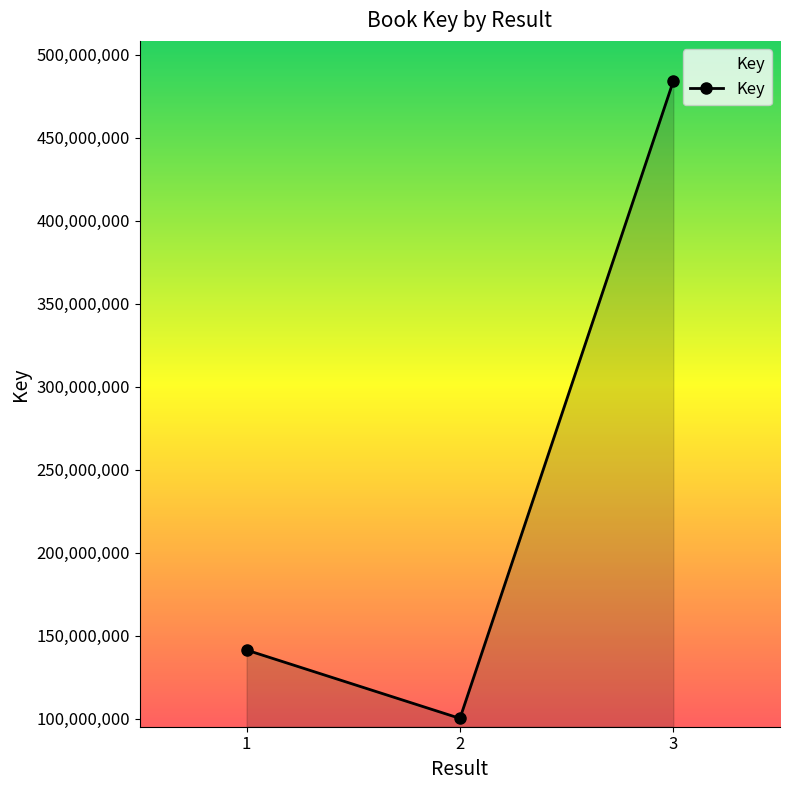

Is it true that the value at 2 is 100215708?

True